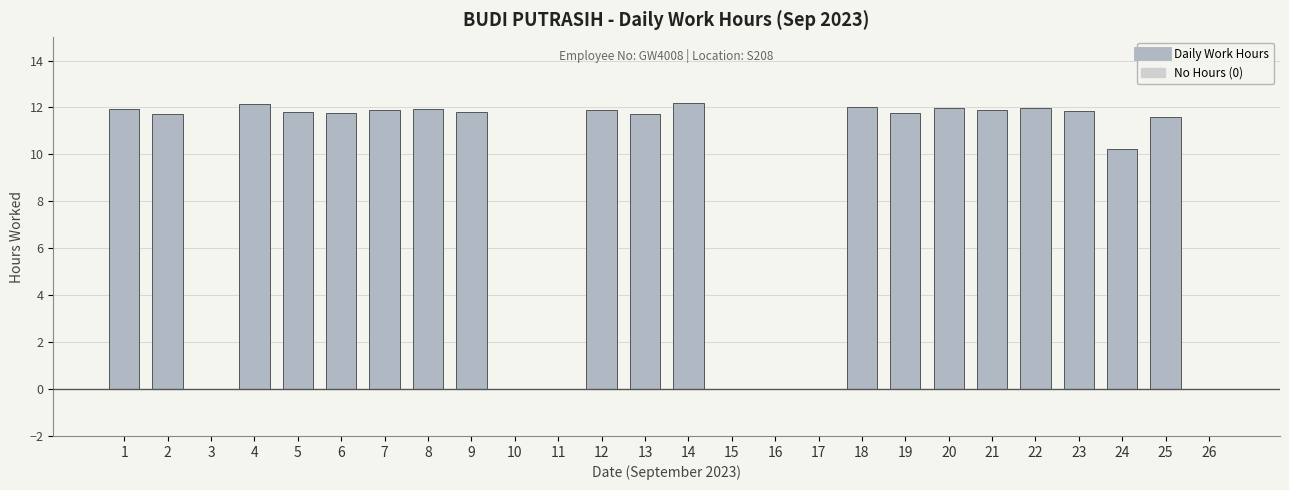

What is the sum of the values at 1 and 25?

23.5